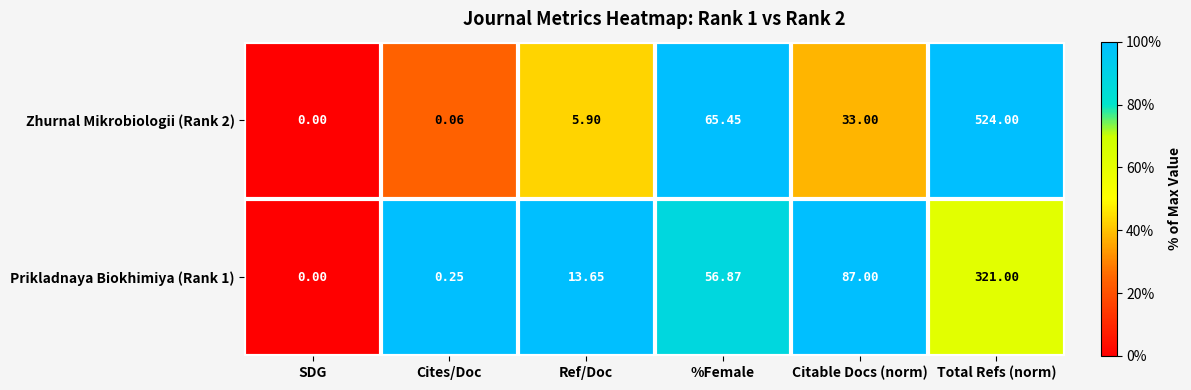

Which category has the lowest value in the Prikladnaya Biokhimiya (Rank 1) series?

SDG